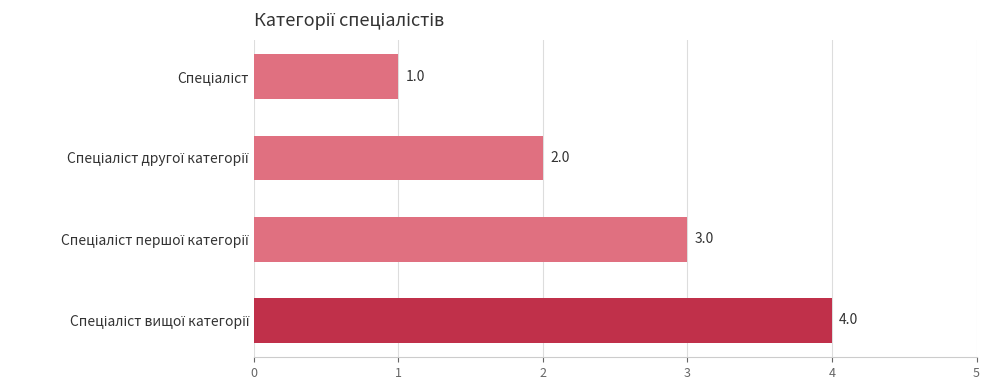

What is the sum of all values?

10